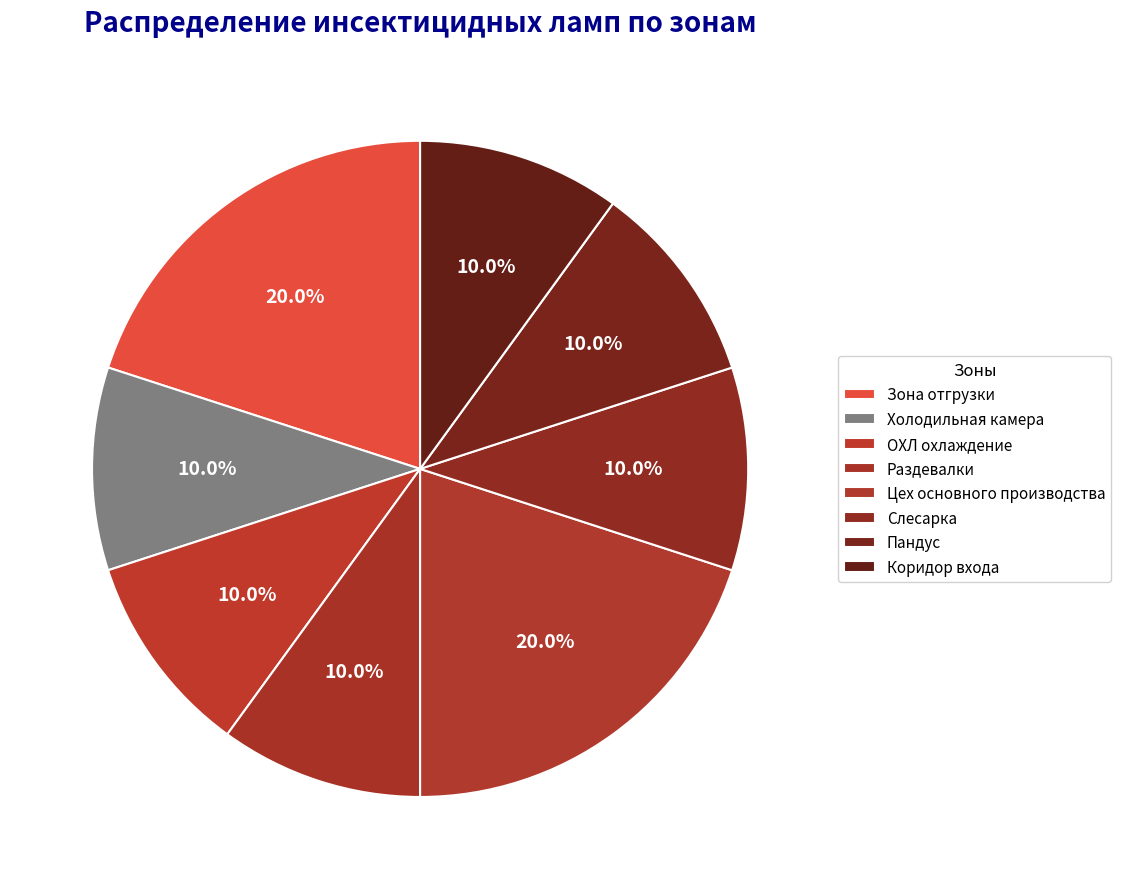

What percentage do ОХЛ охлаждение and Пандус together represent?

20.0%